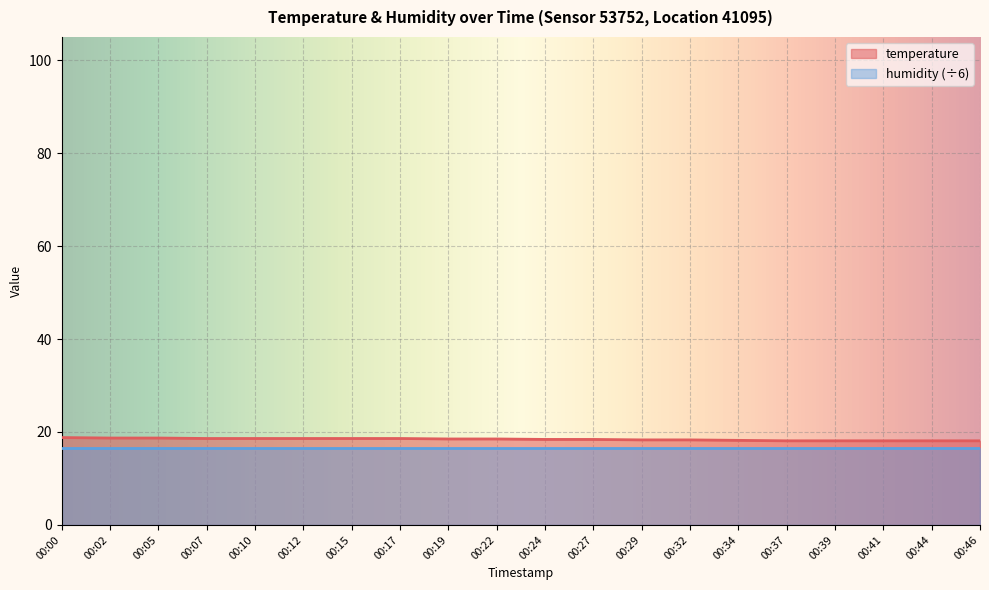

What is the value of the 2nd point from the left?

18.7